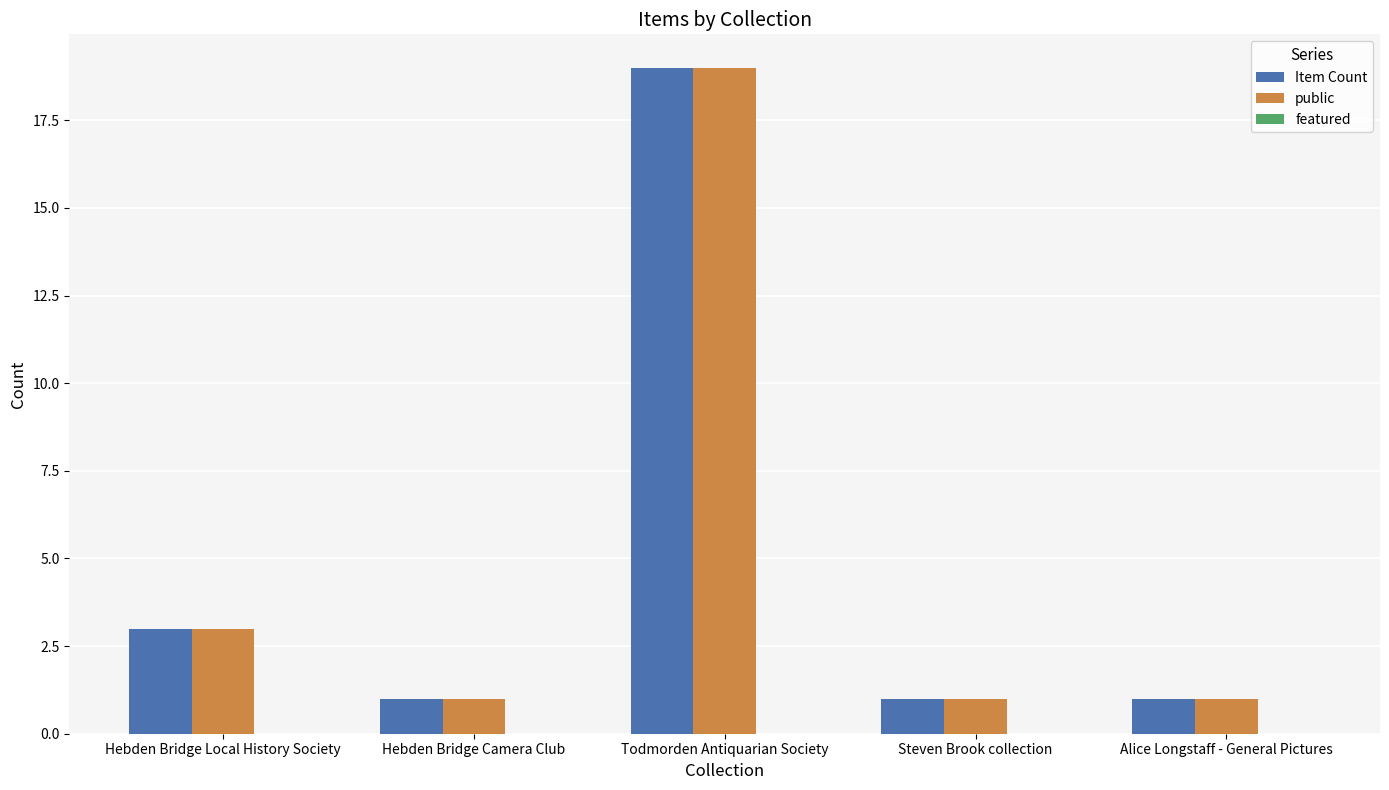

What is the approximate value of public at Todmorden Antiquarian Society?

19